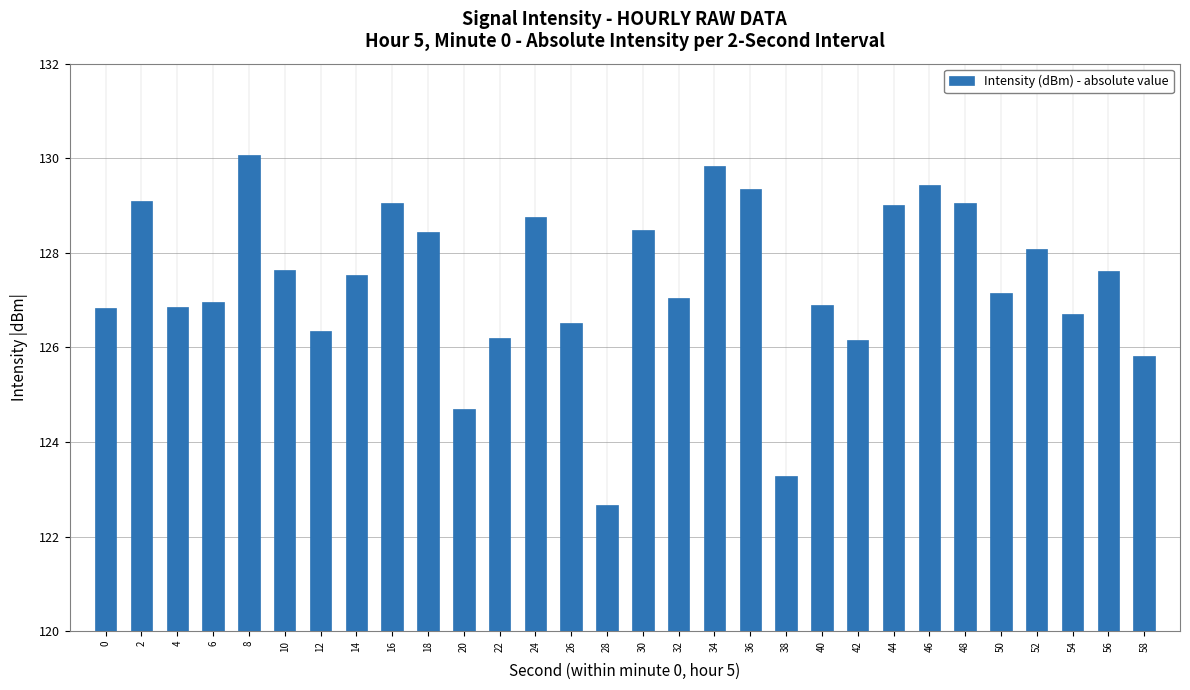

Does the chart contain stacked bars?

No